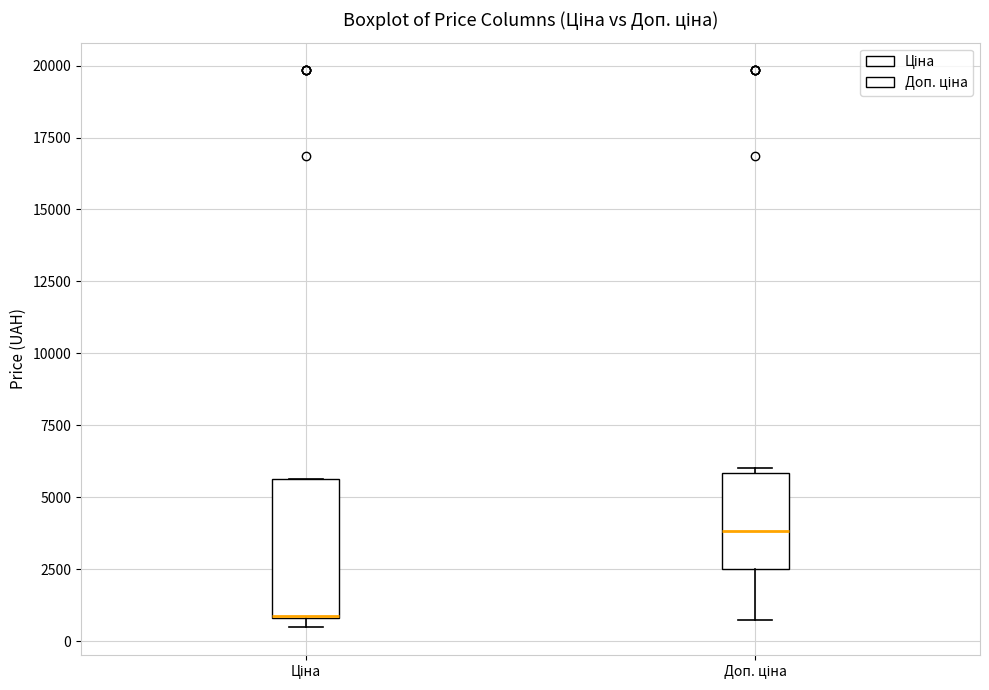

Where is the lower edge of the box for Ціна on the y-axis? The values are not printed on the chart, so give them approximately, as read against the axis.

1000